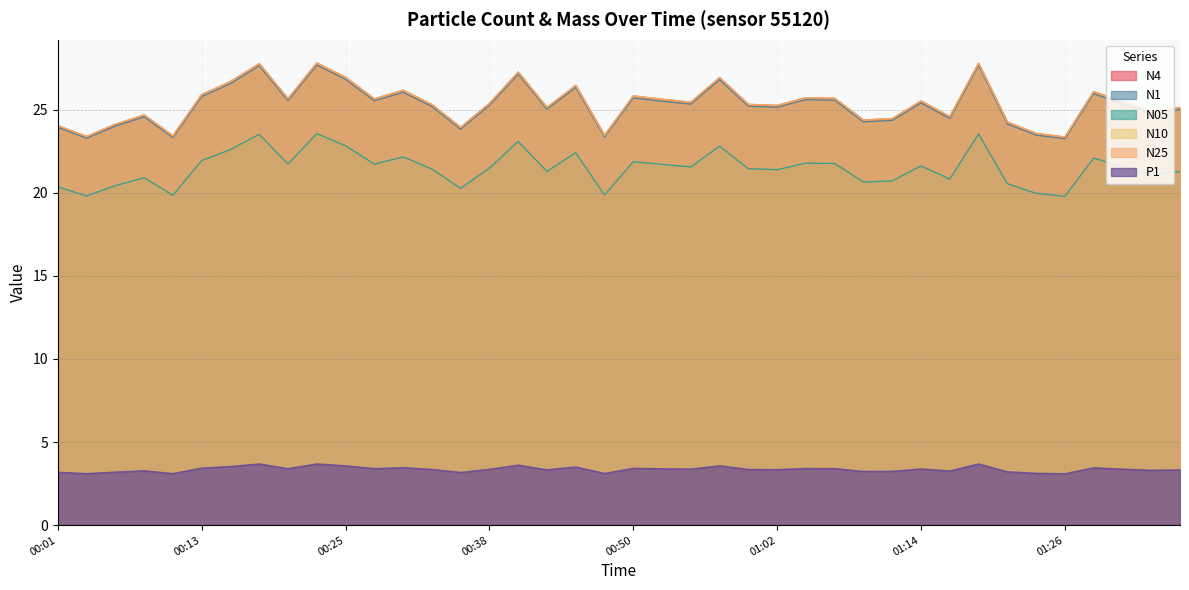

What is the label of the 29th point from the left?

01:09